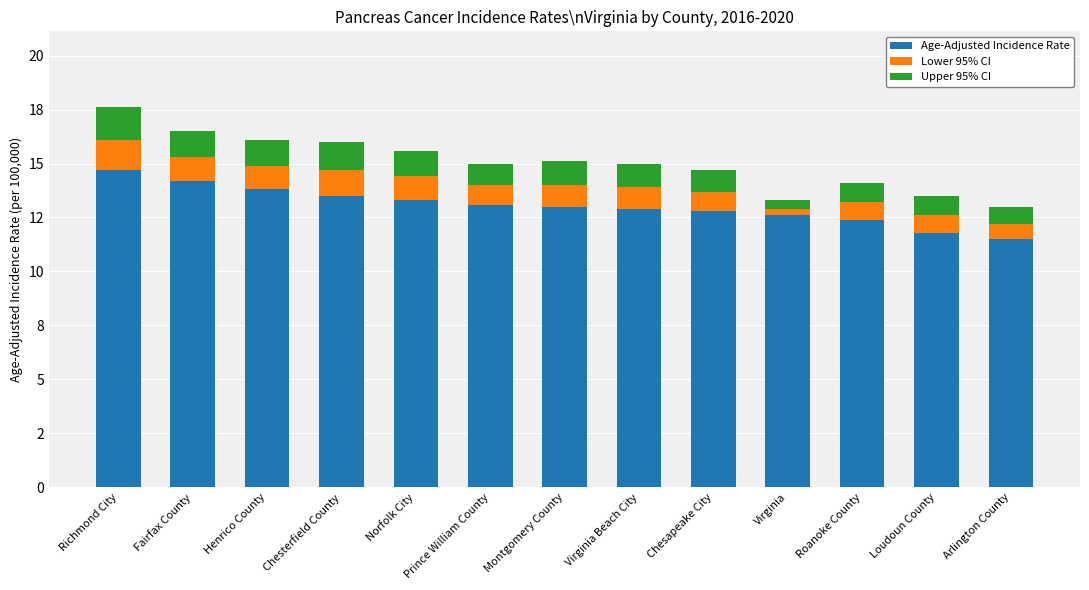

What are all the series names shown in the legend?

Age-Adjusted Incidence Rate, Lower 95% CI, Upper 95% CI